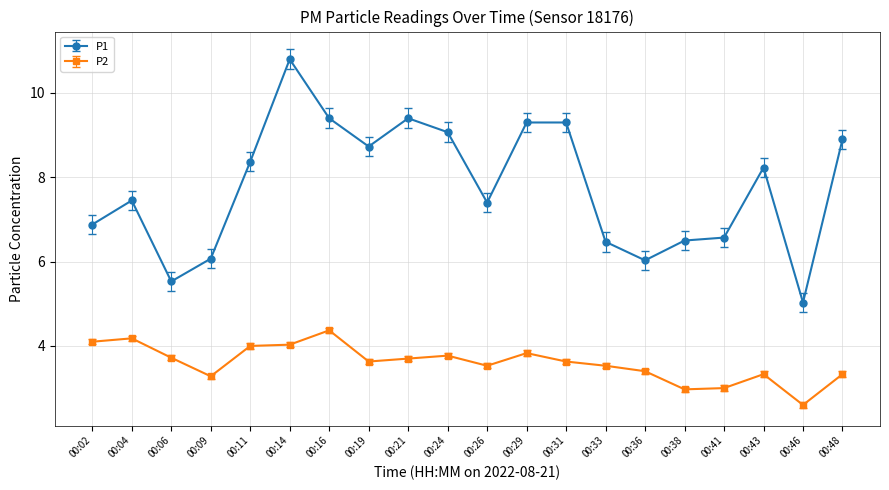

Rank the series by their maximum value, from highest to lowest.

P1, P2